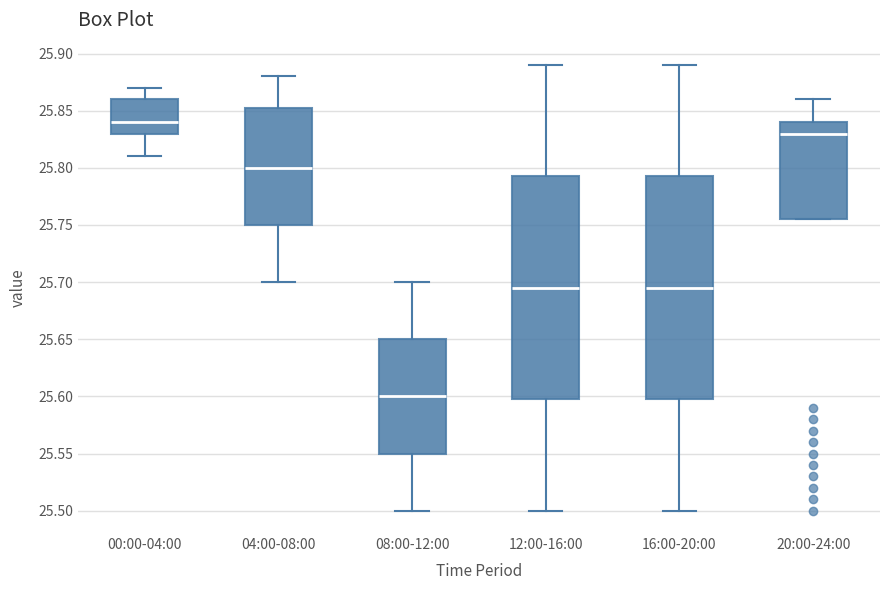

Which box has the highest median line?

00:00-04:00